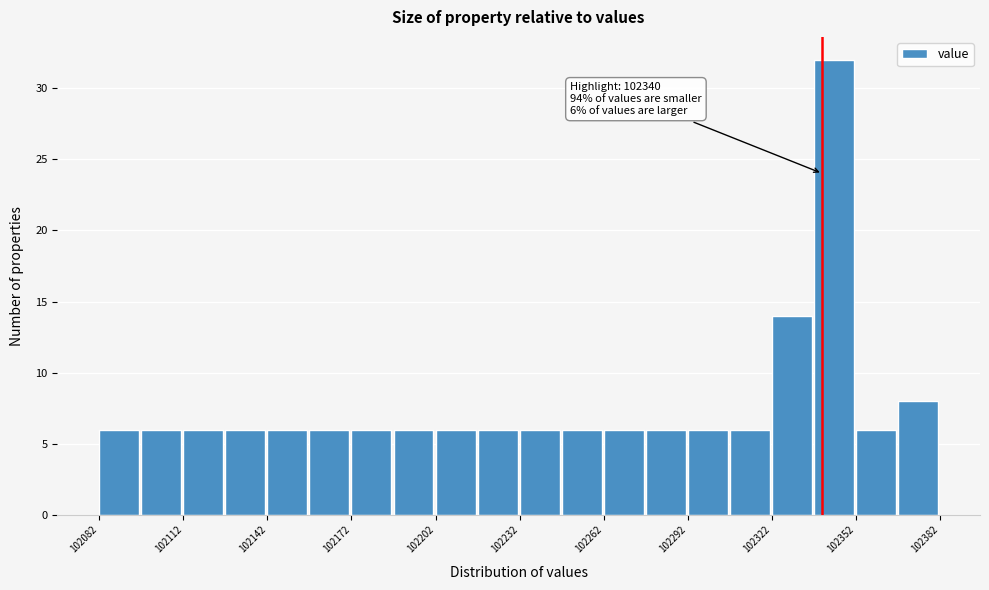

Around what value on the x-axis is the tallest bar? Give the approximate position of its centre, as read against the axis.

102345